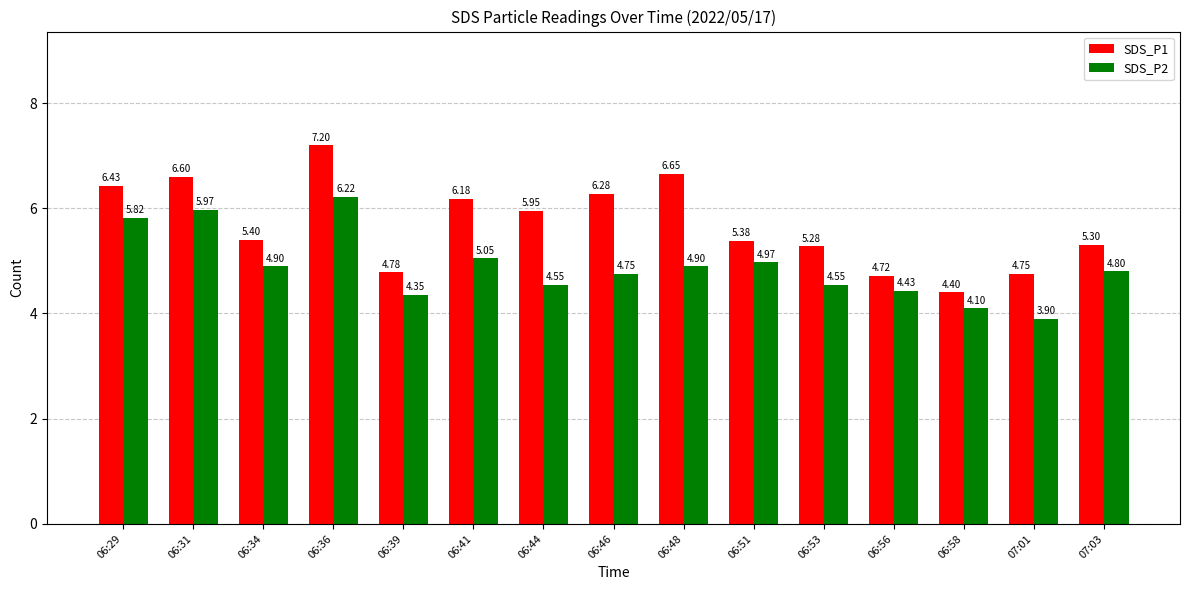

At which label is SDS_P1 closest to 5?

06:39